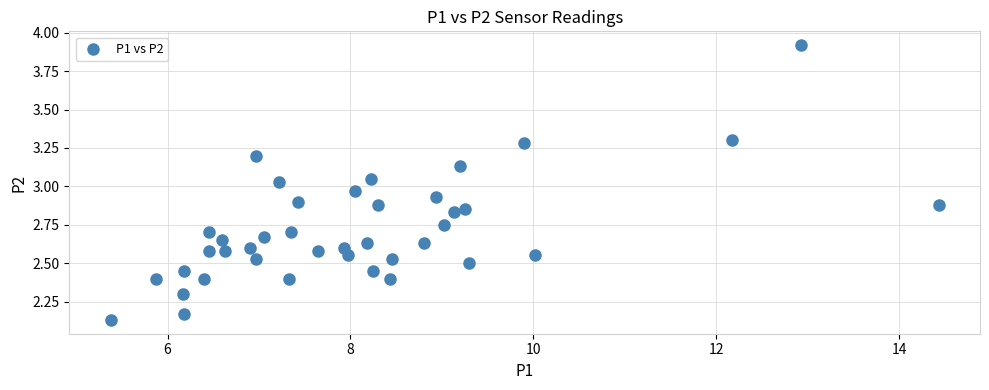

What is the range of Y values (max minus min)?

1.8